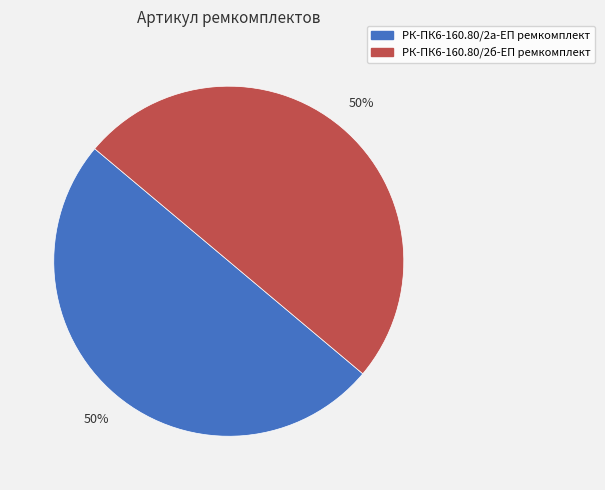

To the nearest percent, what portion does РК-ПК6-160.80/2б-ЕП ремкомплект represent?

50%